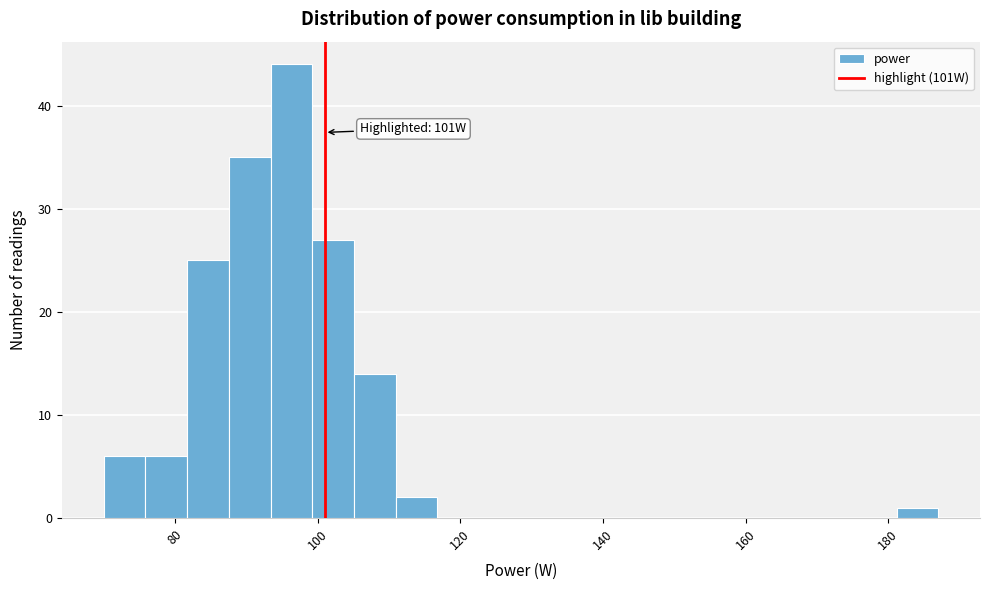

Read against the x-axis, roughly where is the centre of the tallest bar?

96